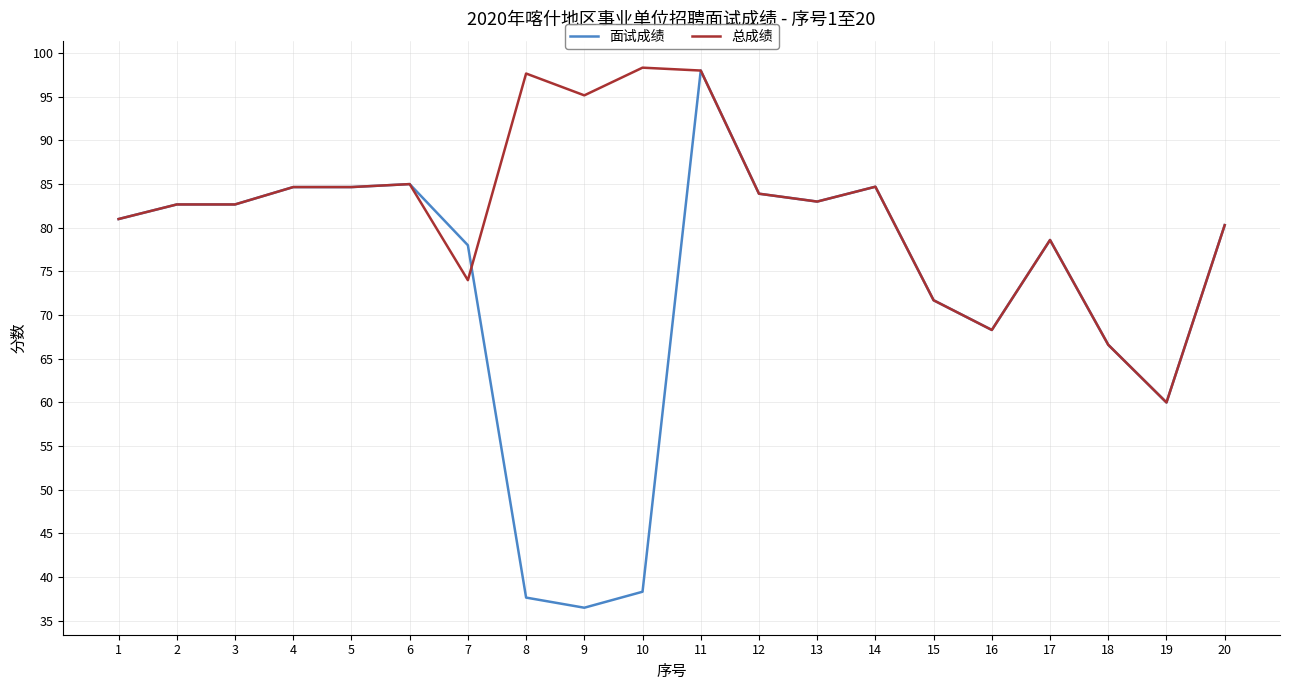

Is it true that 面试成绩 equals 84.7 at 14?

True